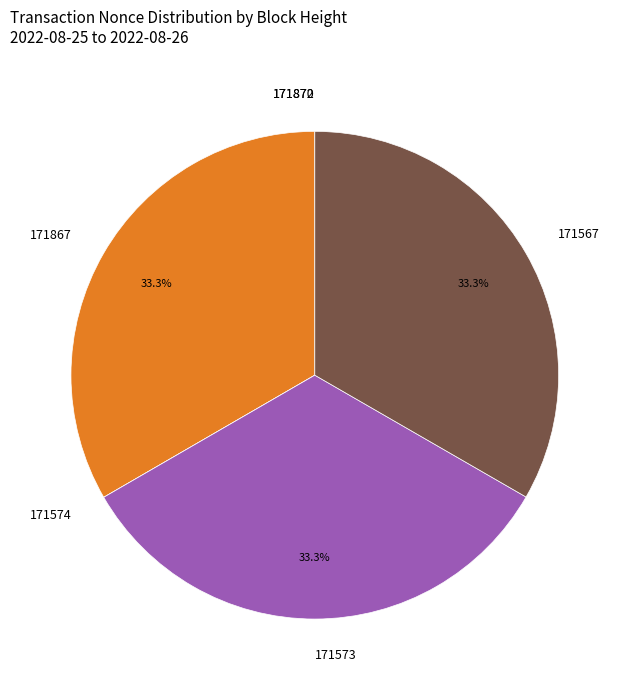

Is there a majority slice in this chart?

No